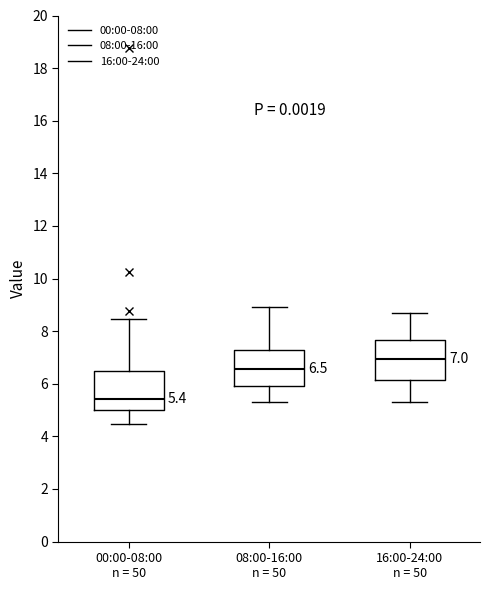

Which box's median line is the highest?

16:00-24:00 n = 50